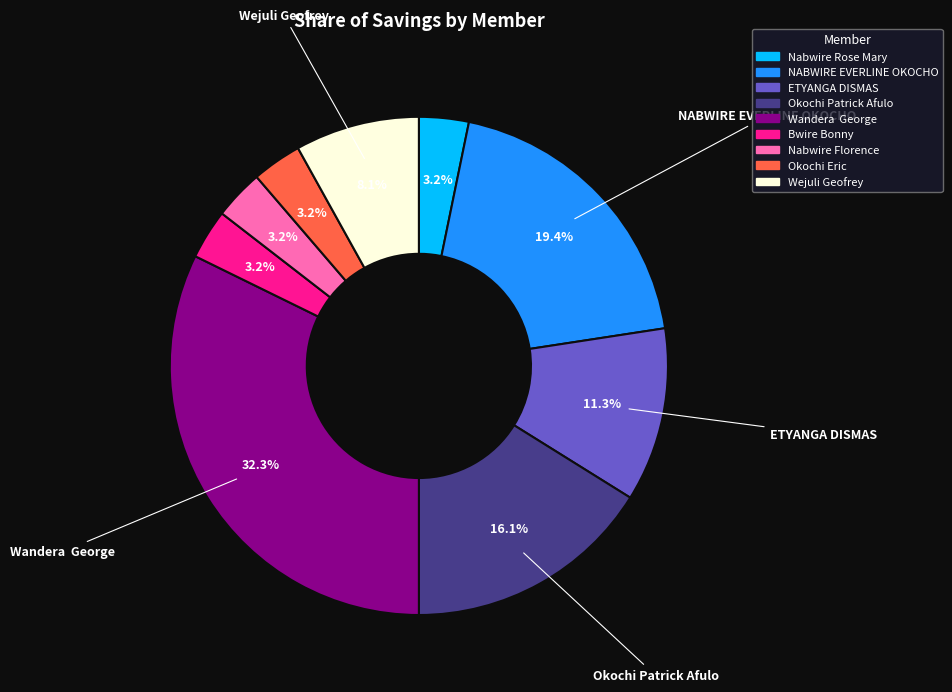

Count the number of slices in the pie.

9